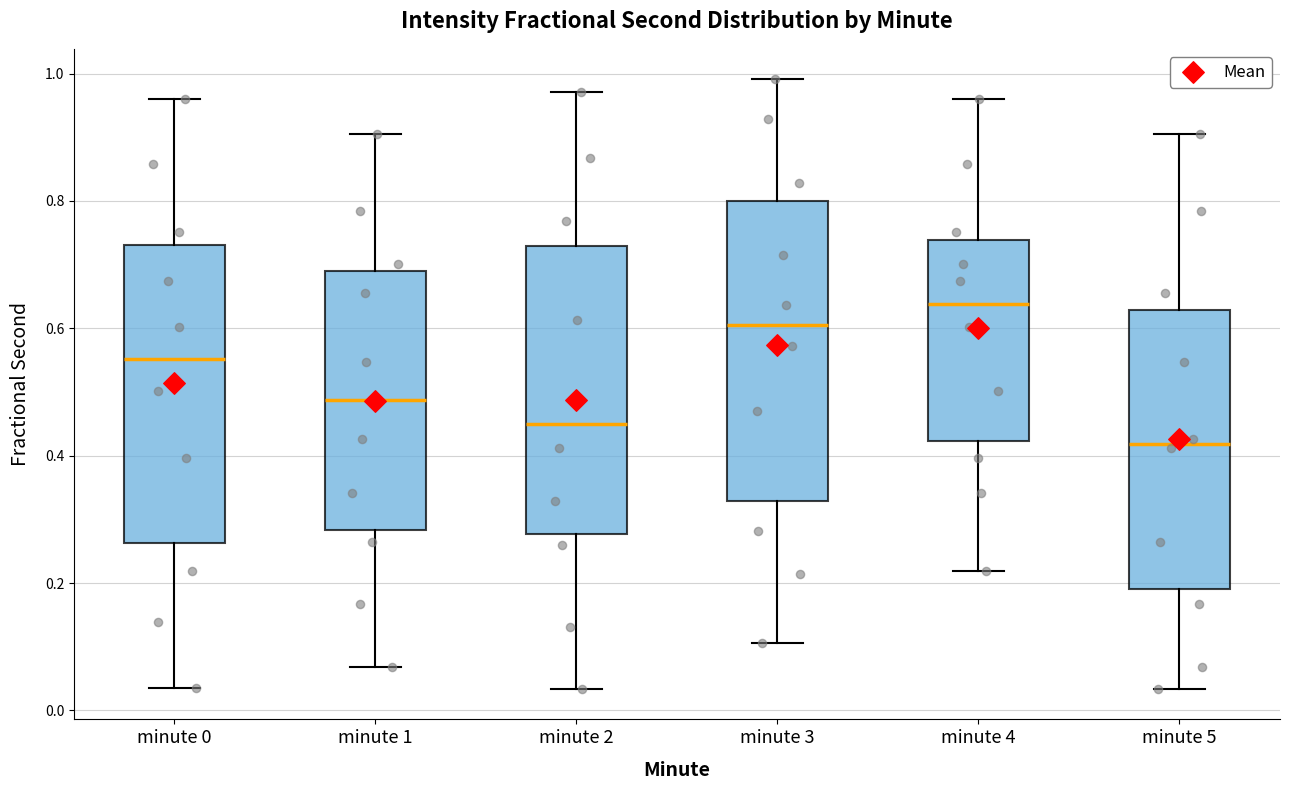

Reading left to right, read every box against the y-axis: the position of its median line, the range the box covers, and the ends of its whiskers. The values are not printed on the chart, so give them approximately, as read against the axis.

minute 0: median 0.56, box 0.26 to 0.74, whiskers 0.04 to 0.96
minute 1: median 0.48, box 0.28 to 0.68, whiskers 0.06 to 0.90
minute 2: median 0.44, box 0.28 to 0.72, whiskers 0.04 to 0.98
minute 3: median 0.60, box 0.32 to 0.80, whiskers 0.10 to 1.00
minute 4: median 0.64, box 0.42 to 0.74, whiskers 0.22 to 0.96
minute 5: median 0.42, box 0.20 to 0.62, whiskers 0.04 to 0.90